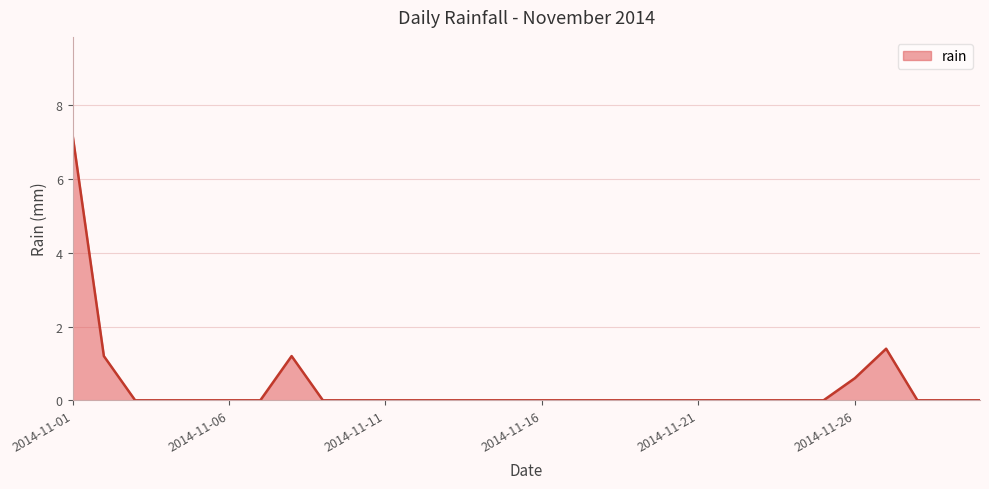

What is the greatest value displayed?

7.2